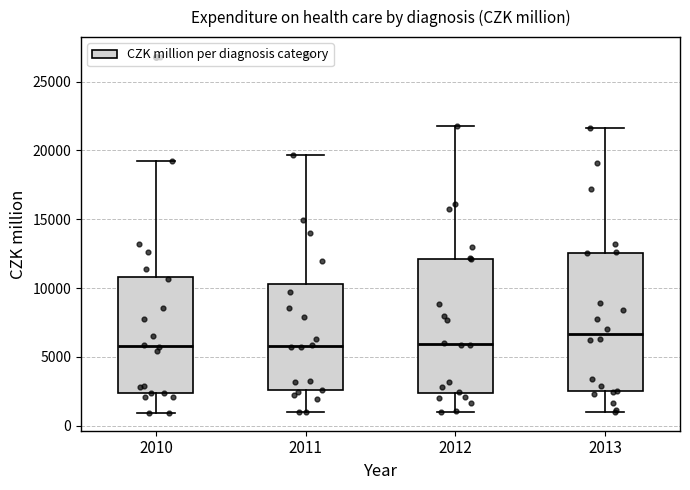

Reading left to right, transcribe this box plot: for each box, give where its median line is, the range the box spans, and where its two whiskers end, as read against the y-axis. The values are not printed on the chart, so give them approximately, as read against the axis.

2010: median 6000, box 2500 to 11000, whiskers 1000 to 19000
2011: median 6000, box 2500 to 10500, whiskers 1000 to 19500
2012: median 6000, box 2500 to 12000, whiskers 1000 to 22000
2013: median 6500, box 2500 to 12500, whiskers 1000 to 21500